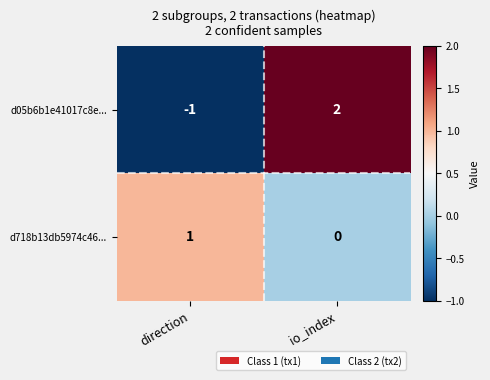

The value of d05b6b1e41017c8e... at io_index is 2. True or false?

True